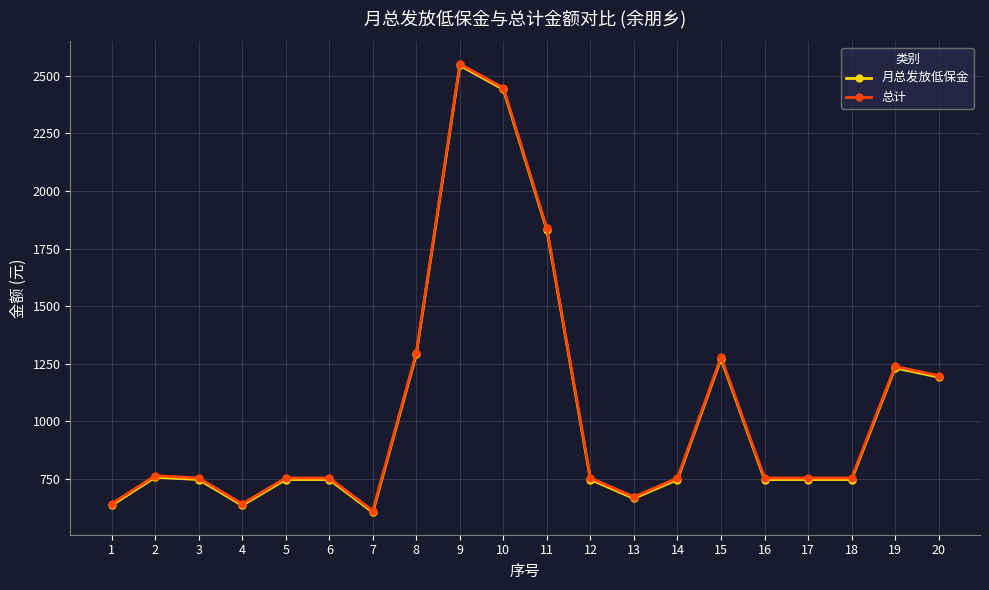

The 月总发放低保金 series shows 1305.7 at 14. True or false?

False